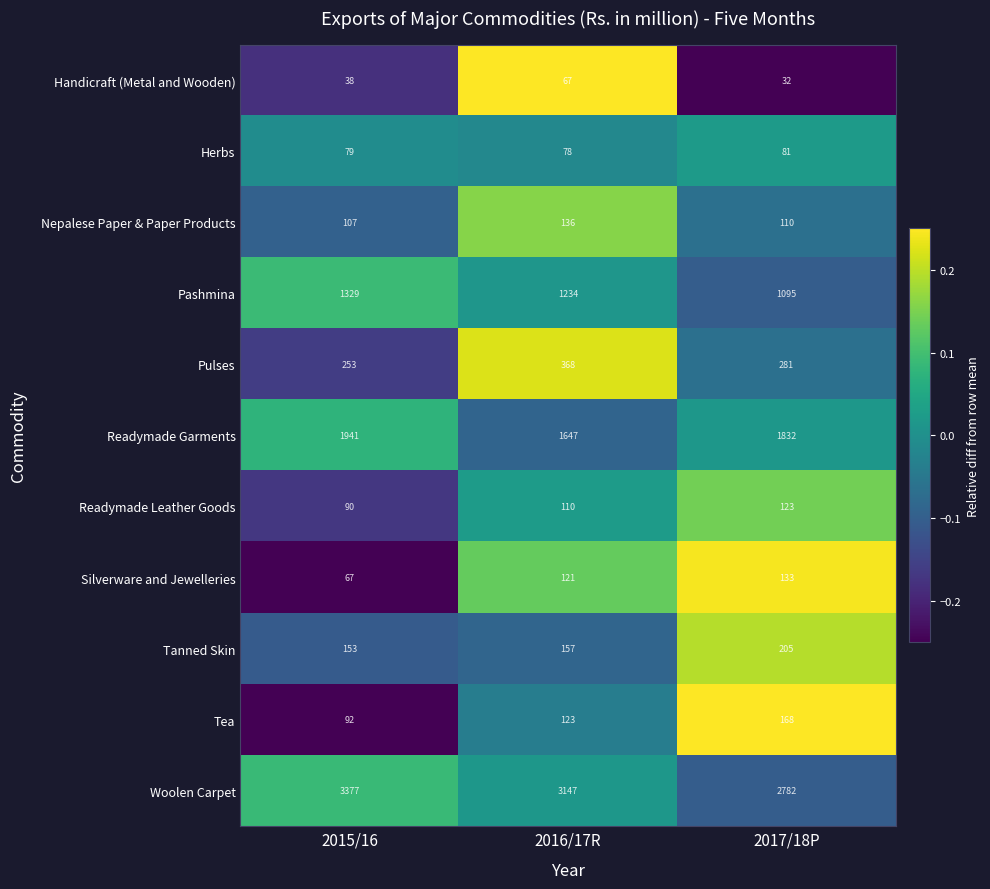

Count the Herbs values in the range 78 to 81.

3